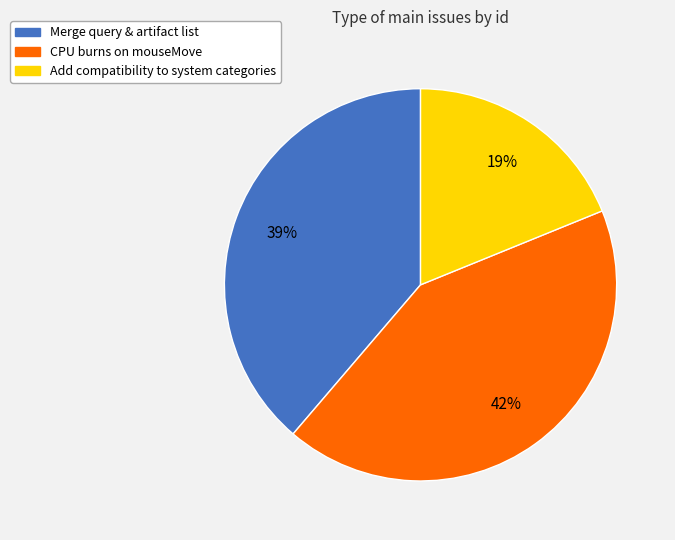

Rank the categories by value from highest to lowest.

CPU burns on mouseMove, Merge query & artifact list, Add compatibility to system categories